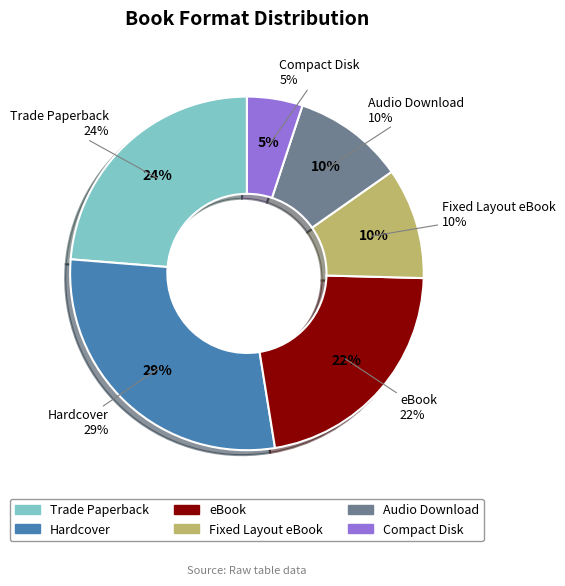

What is the total percentage of Compact Disk and eBook?

27.1%